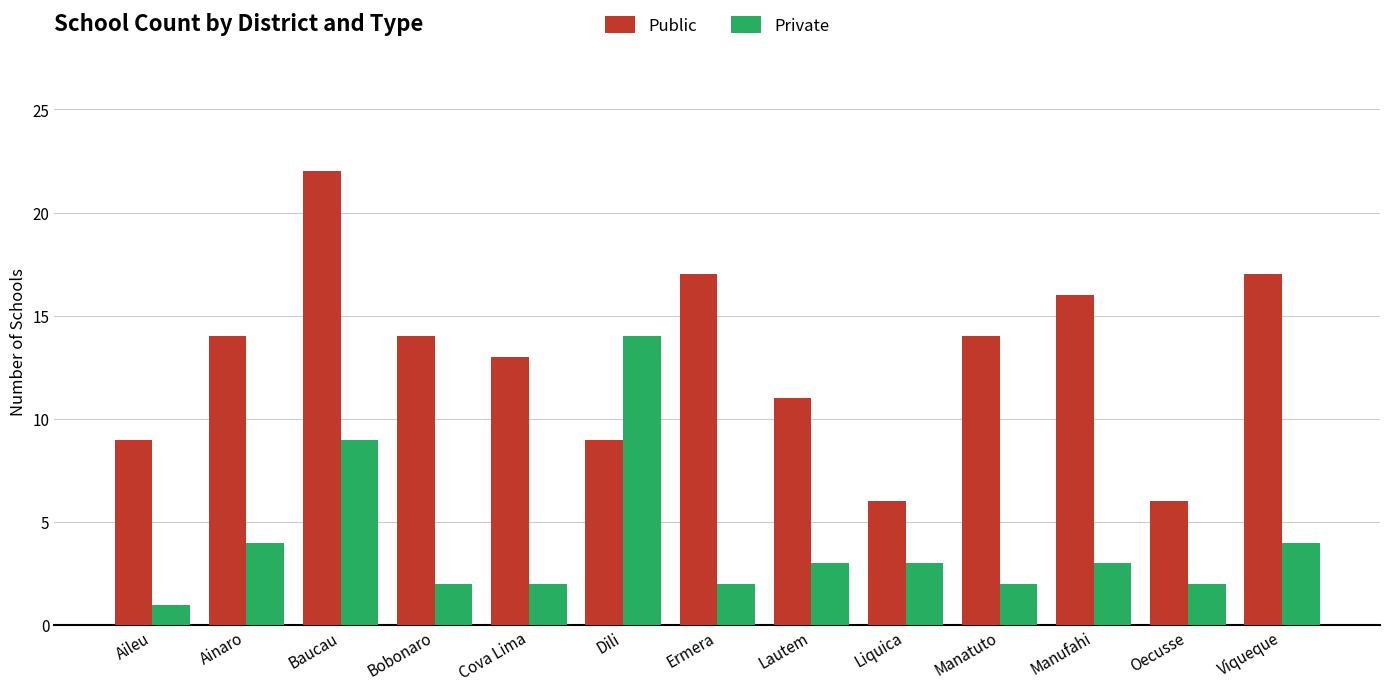

At which label is Private closest to 7?

Baucau